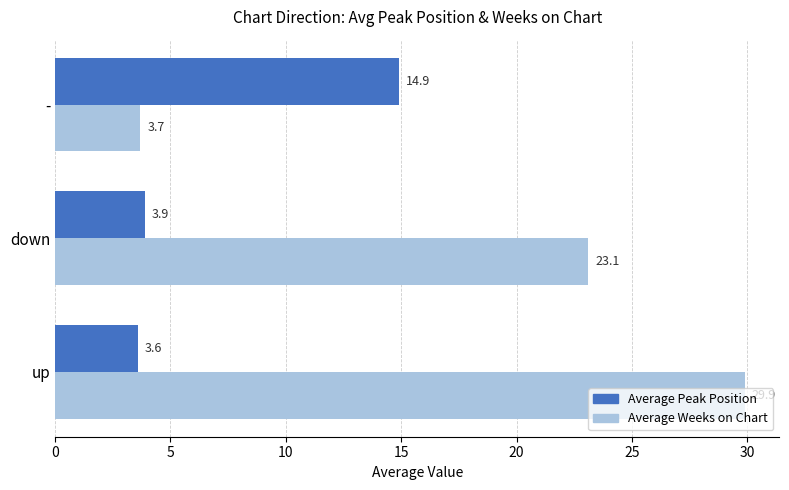

How many data points in Average Weeks on Chart are less than 23?

1